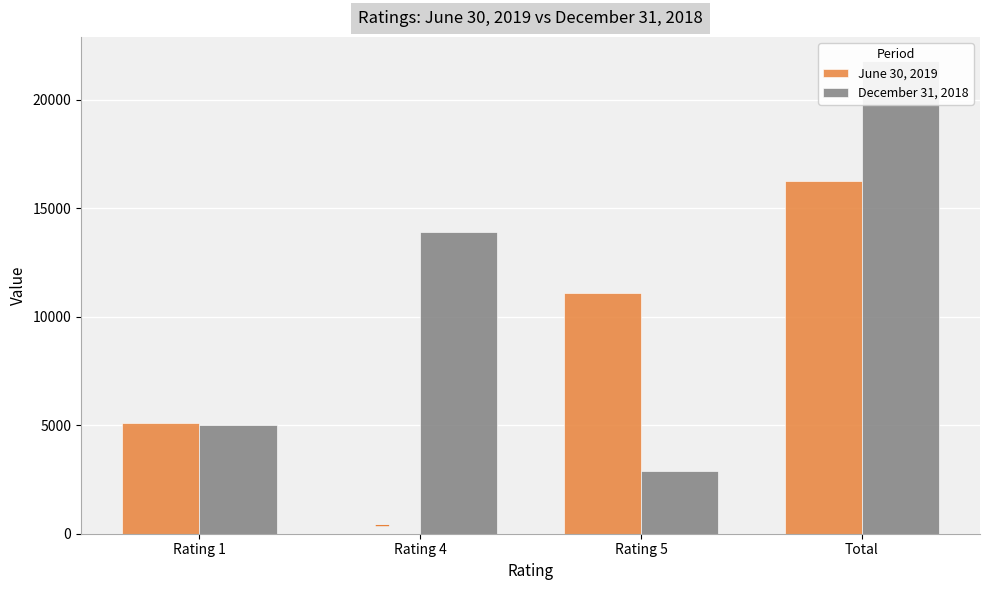

What is the difference between the June 30, 2019 values at Rating 1 and Total?

11110